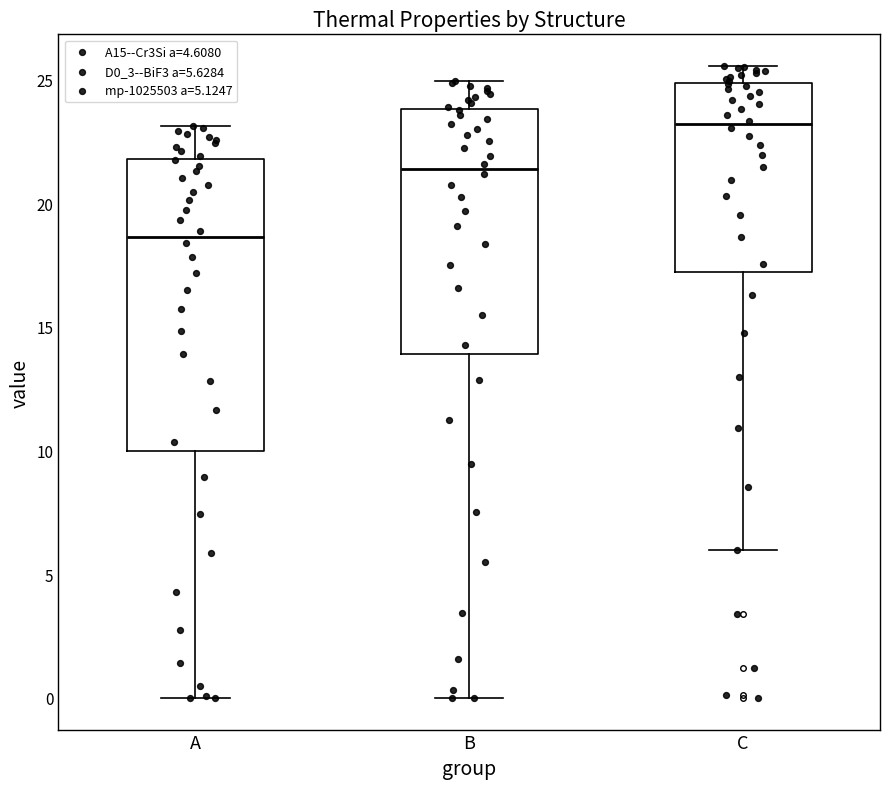

Where is the lower edge of the box for C on the y-axis? The values are not printed on the chart, so give them approximately, as read against the axis.

17.0